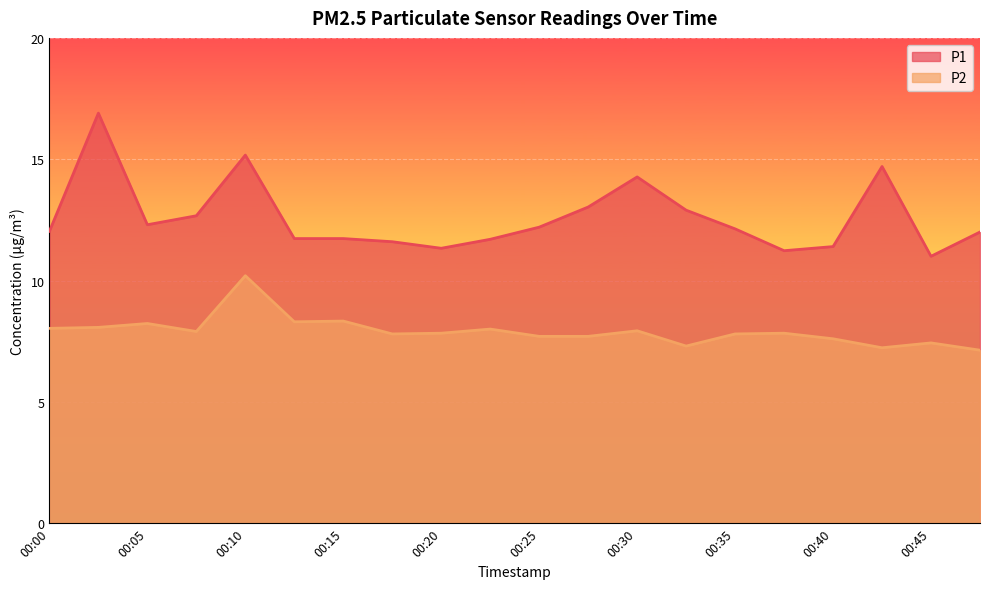

At which category does P2 reach its first local peak?

00:05